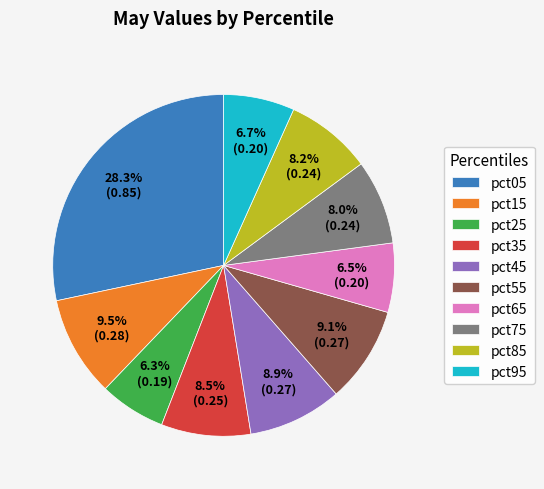

What is the largest slice in the pie chart?

pct05